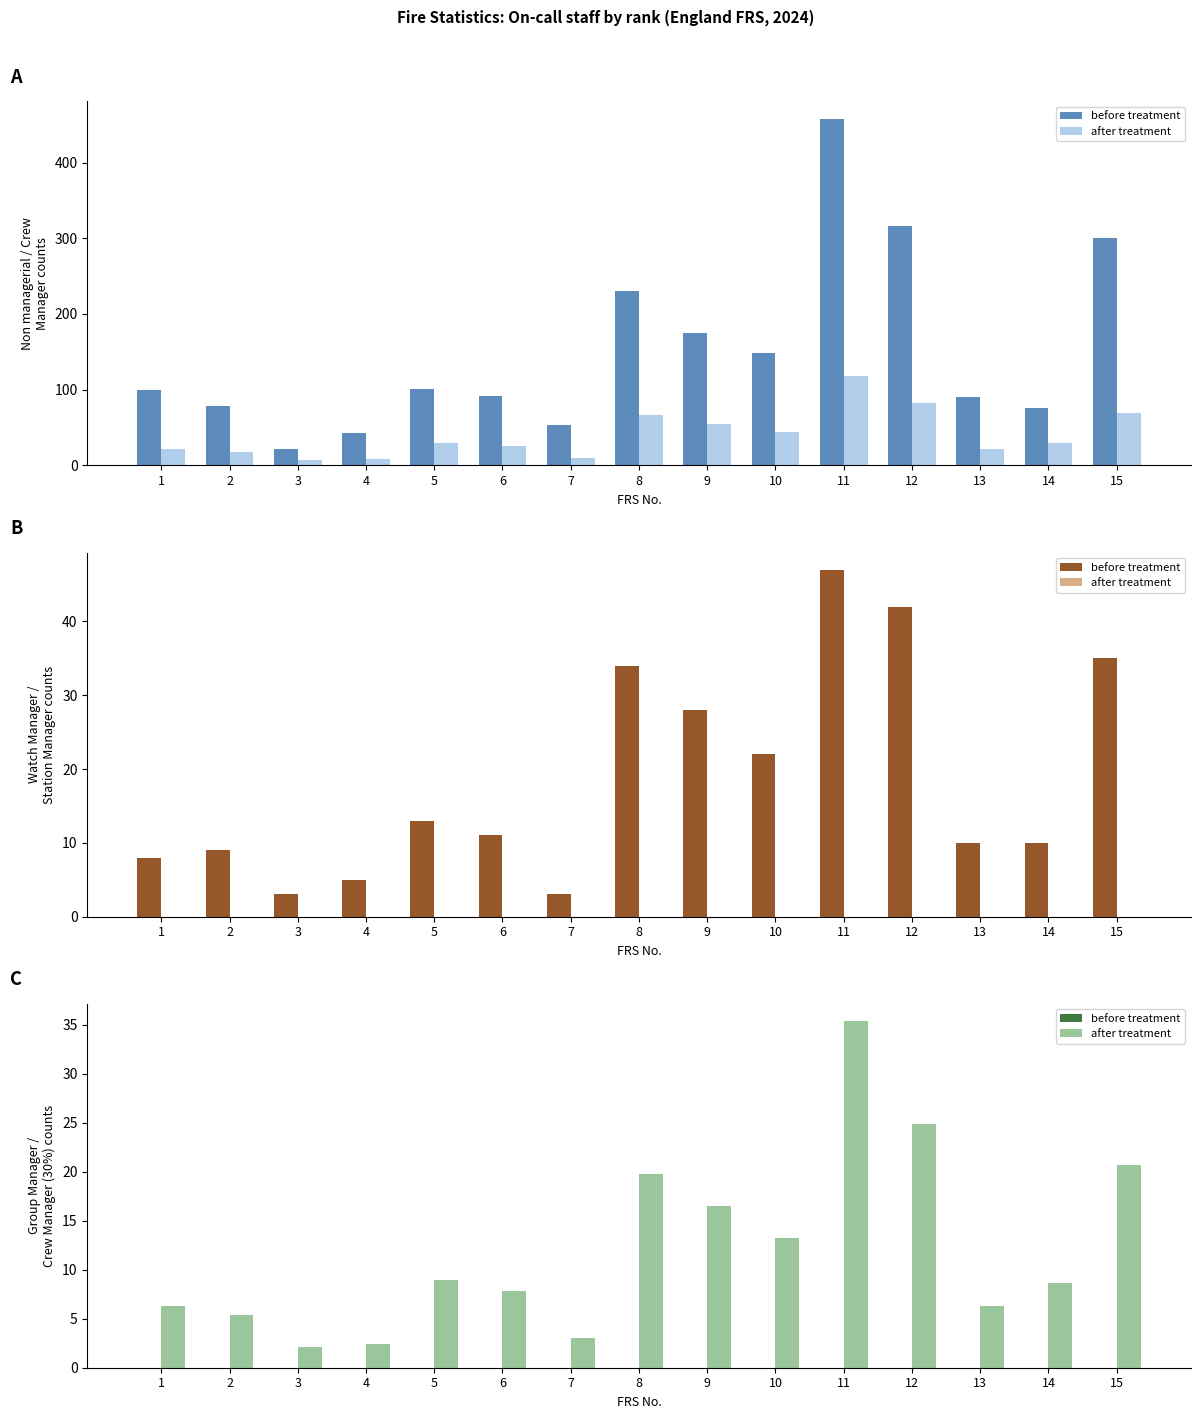

Is it true that after treatment equals 33.1 at 15?

False